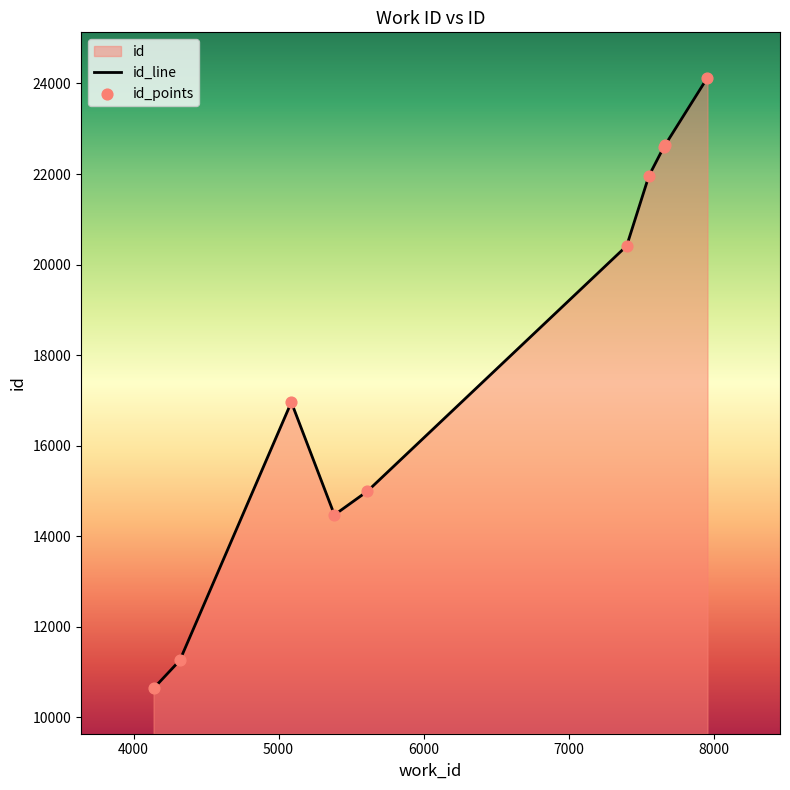

Approximately how many times larger is the value at 7957 compared to 7657?

1.1